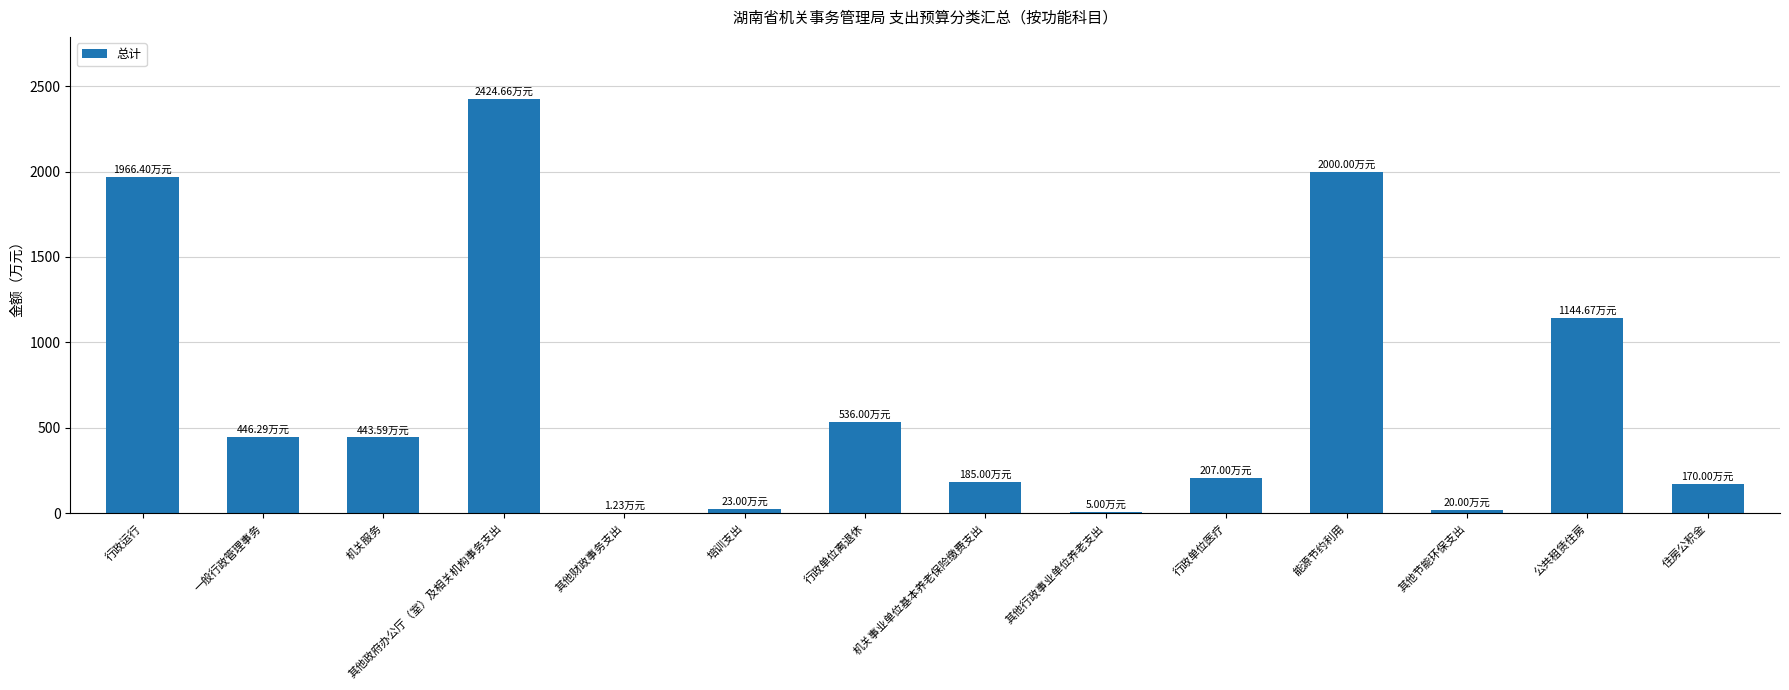

At which label is the value closest to 1212?

公共租赁住房